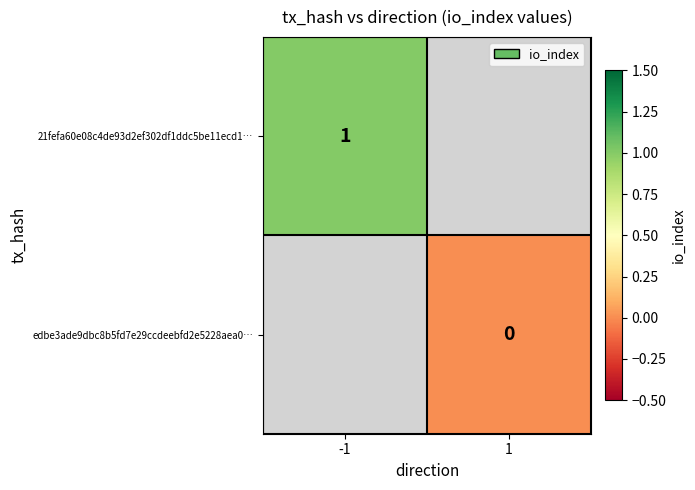

True or false: 21fefa60e08c4de93d2ef302df1ddc5be11ecd1… has a value of 0 at -1.

False